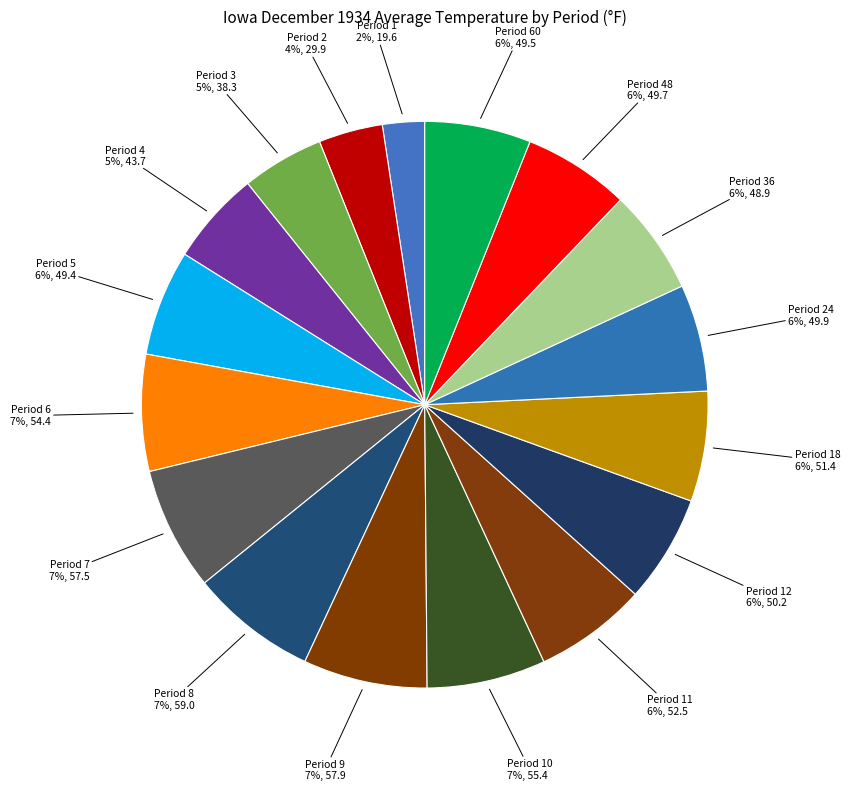

Count the number of slices in the pie.

17